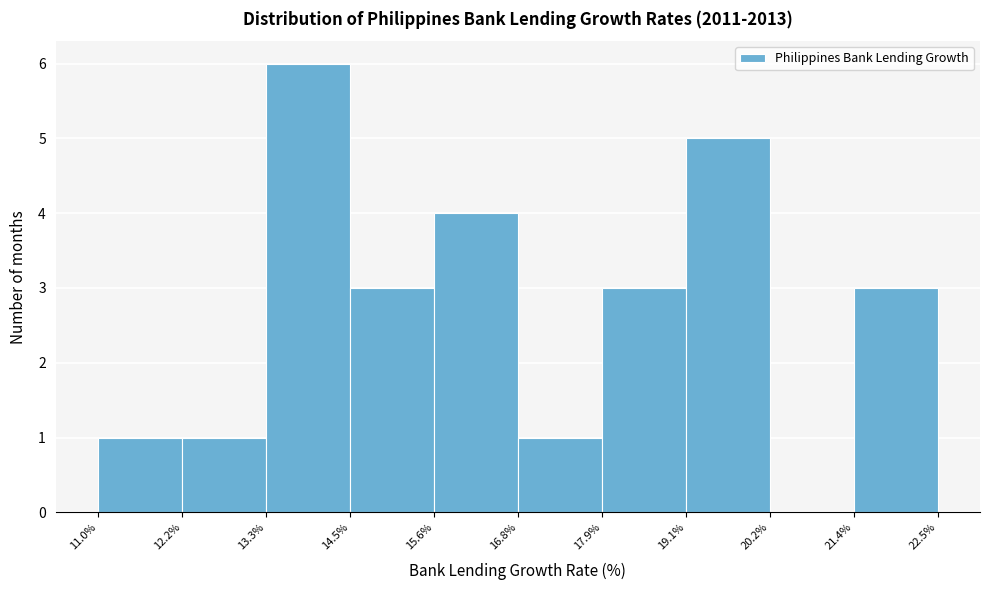

What is the height of the bar covering 17.9% to 19.1% on the x-axis? The values are not printed on the chart, so give them approximately, as read against the axis.

3